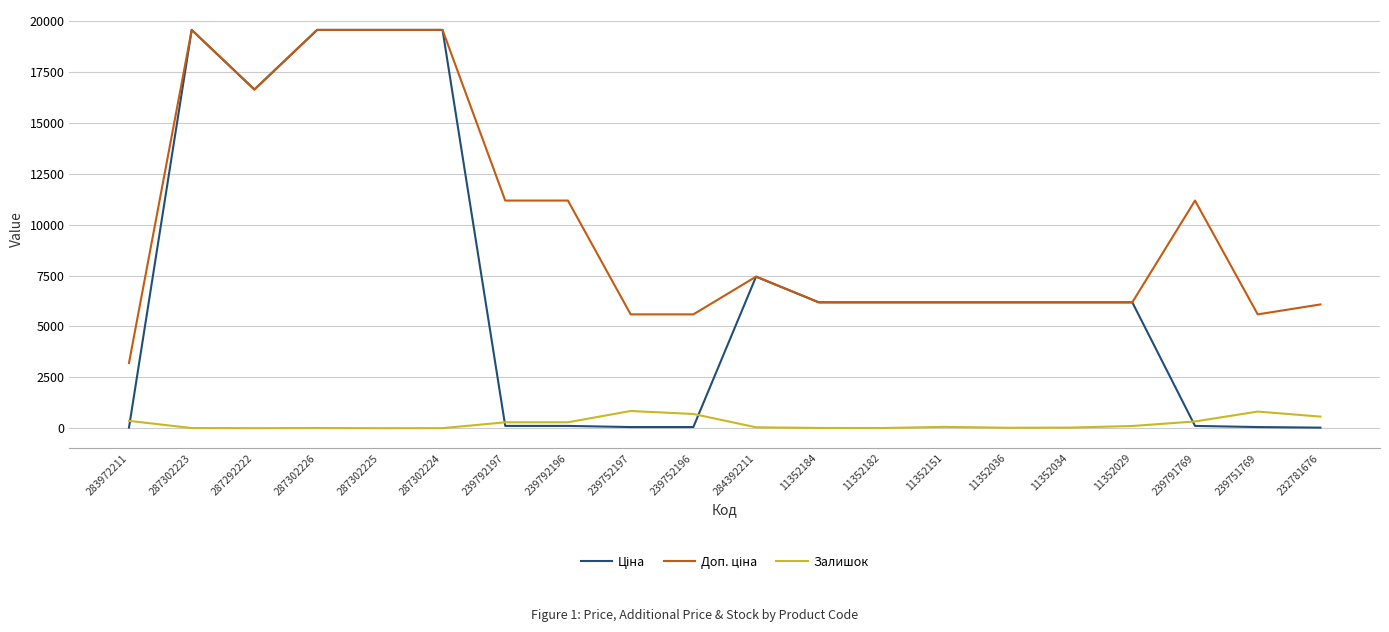

True or false: Залишок has a value of 65.0 at 11352151.

True